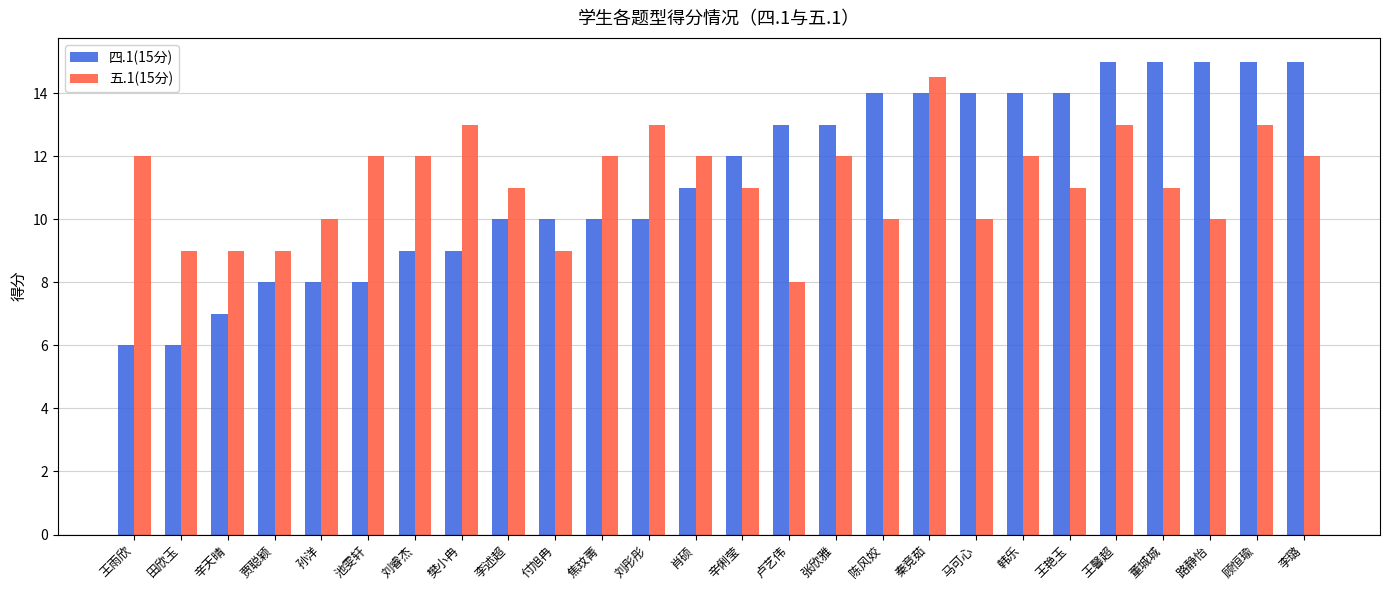

What position from the left is 路静怡?

24